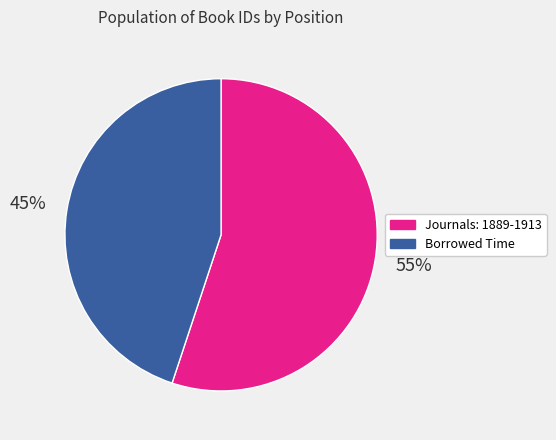

Is there a majority slice in this chart?

Yes